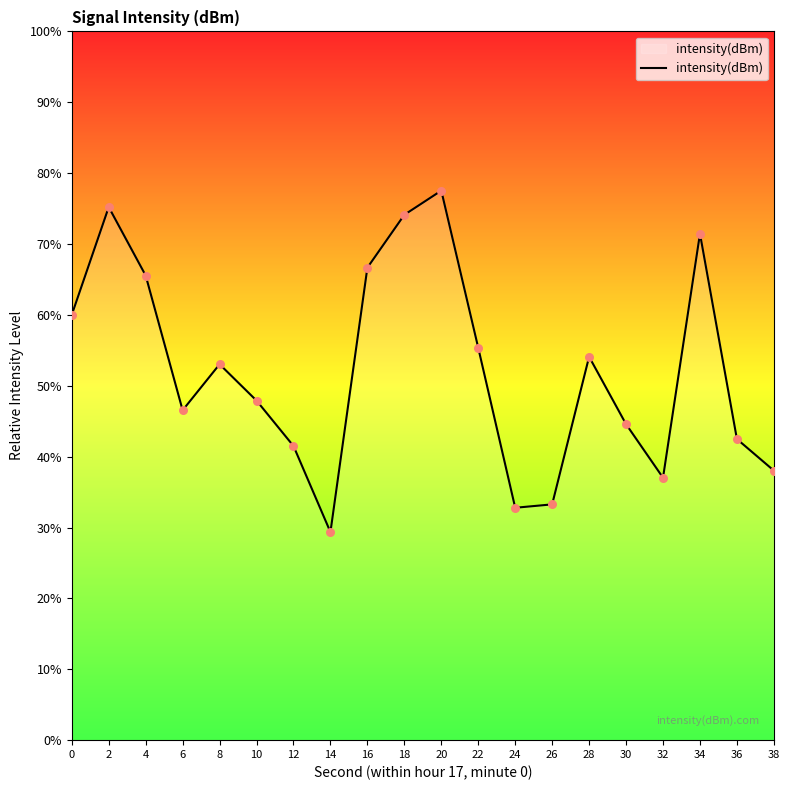

What is the change in value from 22 to 26?

-22.1